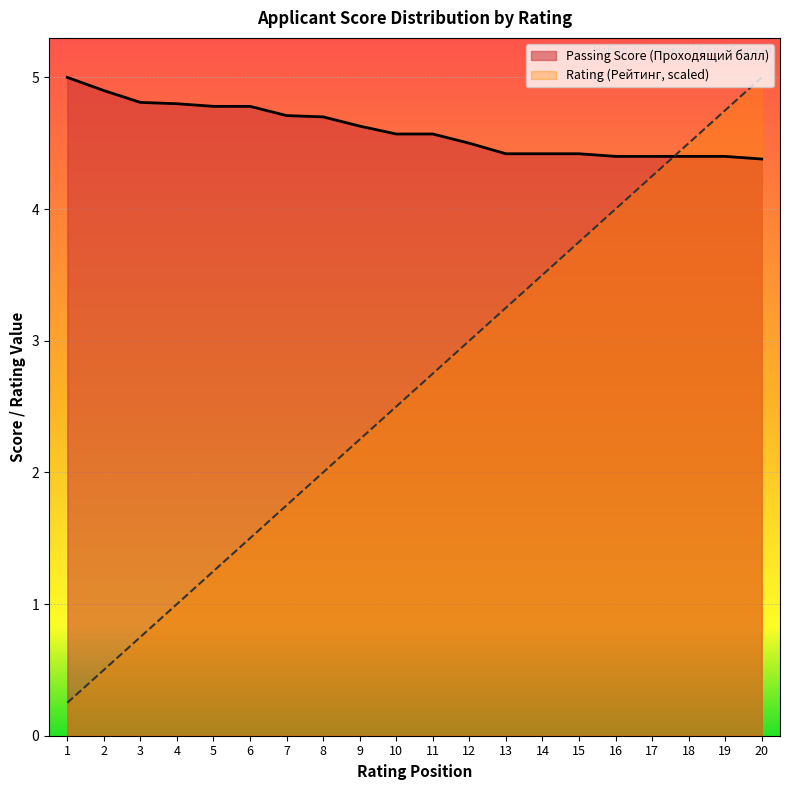

Reading left to right, transcribe all the data shown in this chart.

Passing Score (Проходящий балл): 5.0	4.9	4.8	4.8	4.8	4.8	4.7	4.7	4.6	4.6	4.6	4.5	4.4	4.4	4.4	4.4	4.4	4.4	4.4	4.4
Rating (Рейтинг): 0.2	0.5	0.8	1.0	1.2	1.5	1.8	2.0	2.2	2.5	2.8	3.0	3.2	3.5	3.8	4.0	4.2	4.5	4.8	5.0